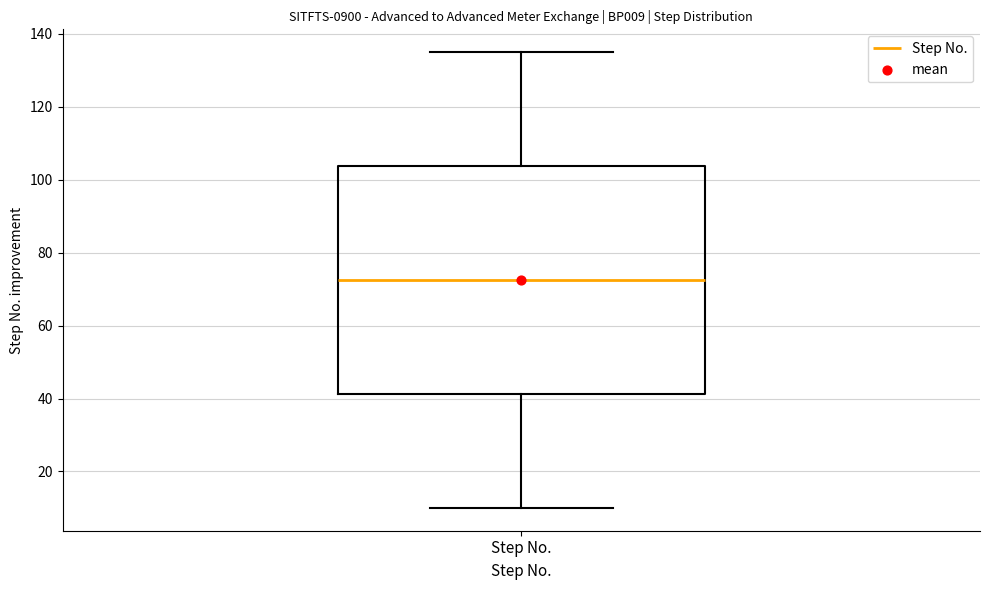

Transcribe this box plot: give where the median line is, the range the box spans, and where the two whiskers end, as read against the y-axis. The values are not printed on the chart, so give them approximately, as read against the axis.

median 72, box 42 to 104, whiskers 10 to 136